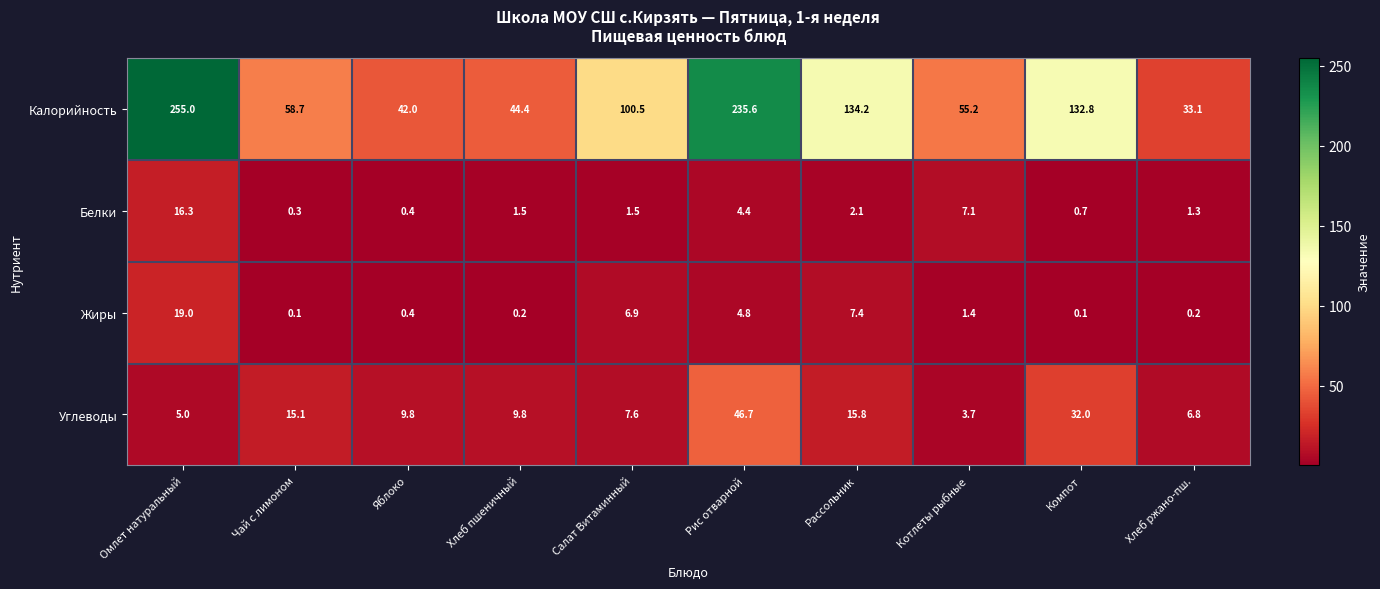

At which label does Углеводы reach its minimum?

Котлеты рыбные